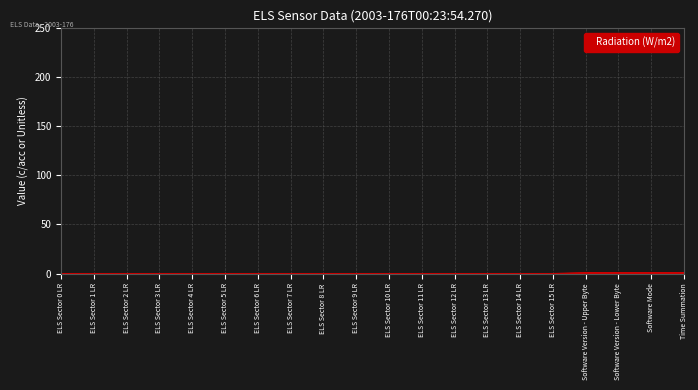

What position from the left is ELS Sector 9 LR?

10